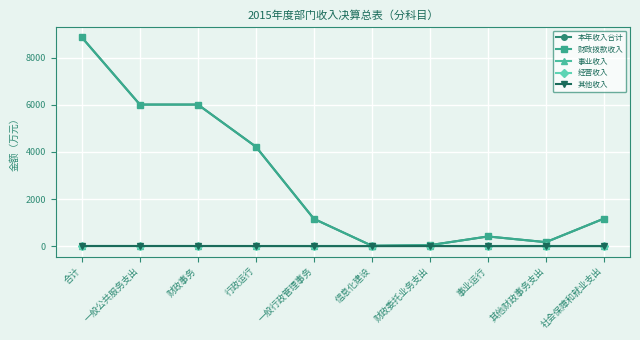

List the series in order of their peak value, lowest first.

事业收入, 经营收入, 其他收入, 财政拨款收入, 本年收入合计